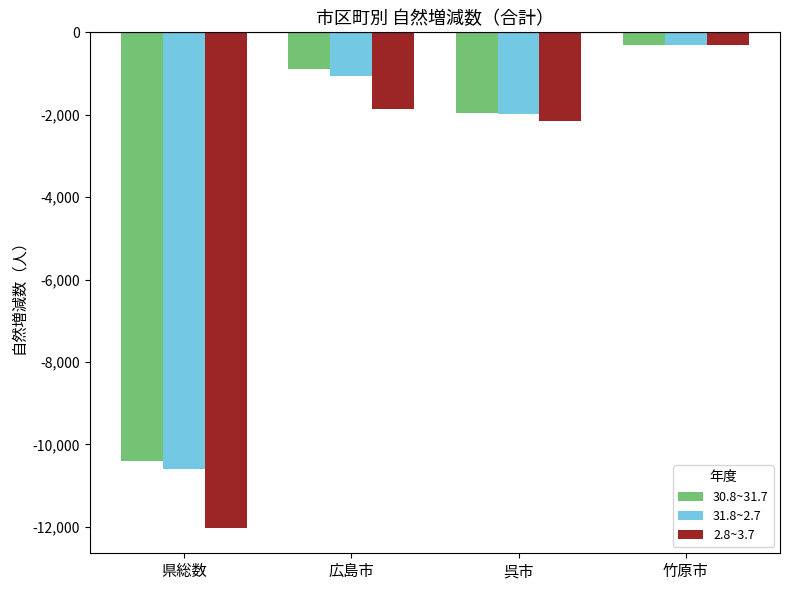

Reading right to left, extract all data points from this chart.

30.8~31.7: -298	-1964	-893	-10412
31.8~2.7: -297	-1984	-1065	-10596
2.8~3.7: -301	-2146	-1864	-12039